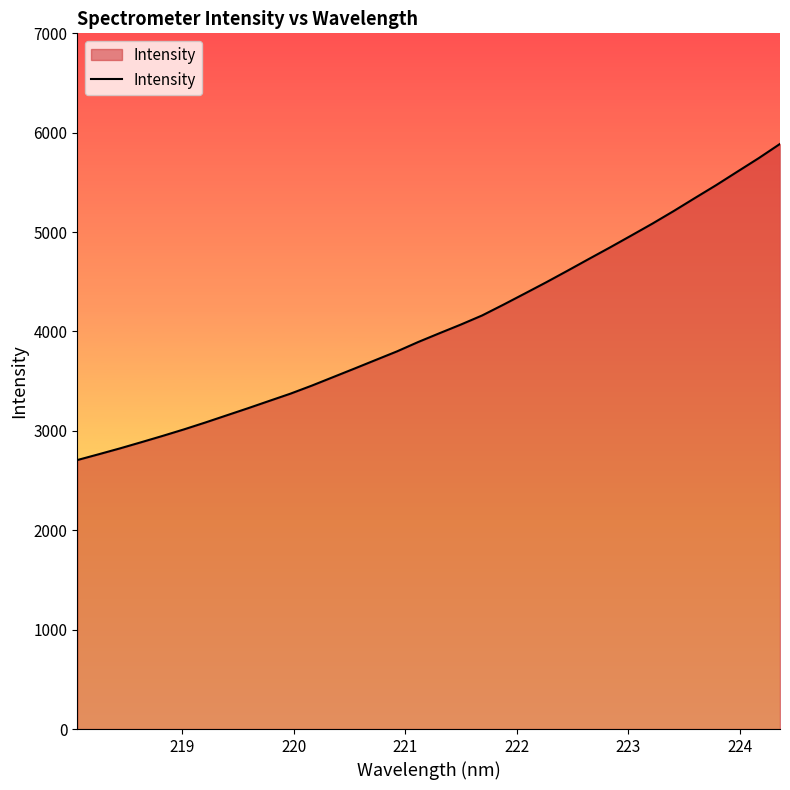

What is the maximum value shown in the chart?

5887.4